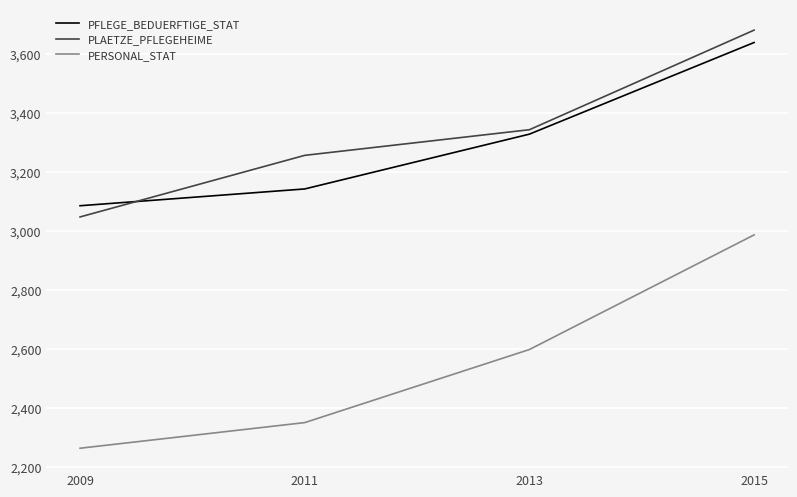

True or false: PFLEGE_BEDUERFTIGE_STAT has more than 0 interior local peaks.

False